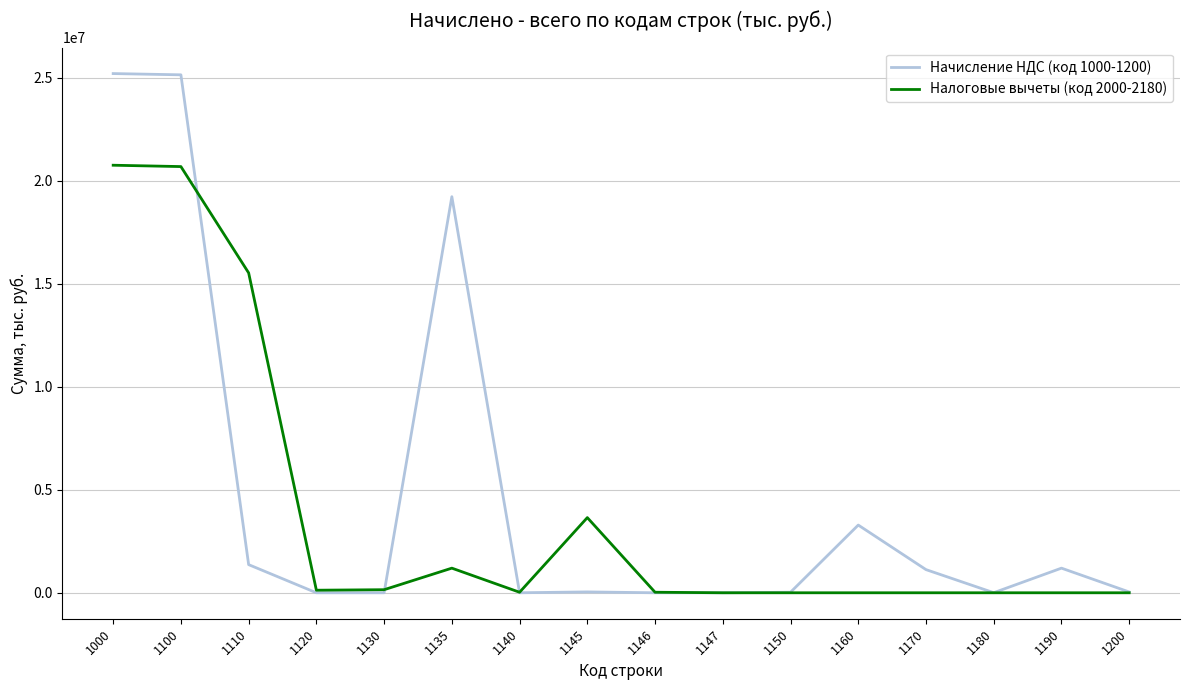

Is the value of Начисление НДС (код 1000-1200) at 1145 greater than the value of Налоговые вычеты (код 2000-2180) at 1100?

No